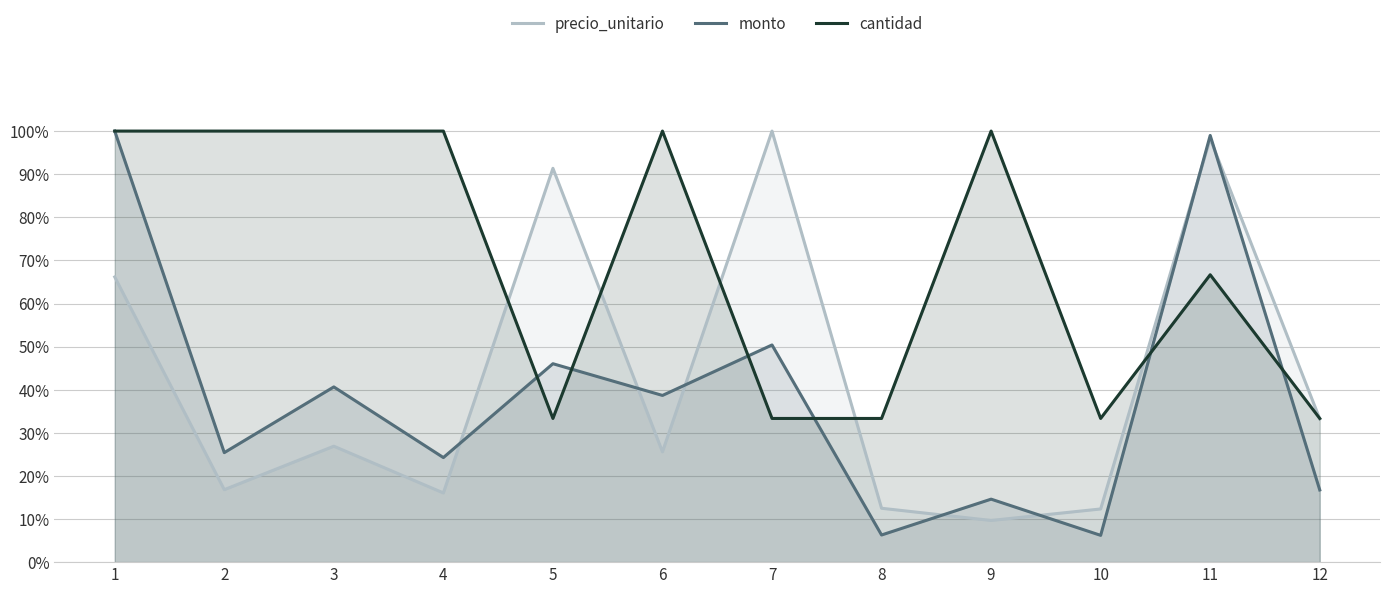

Is it true that cantidad equals 0.3 at 8?

True